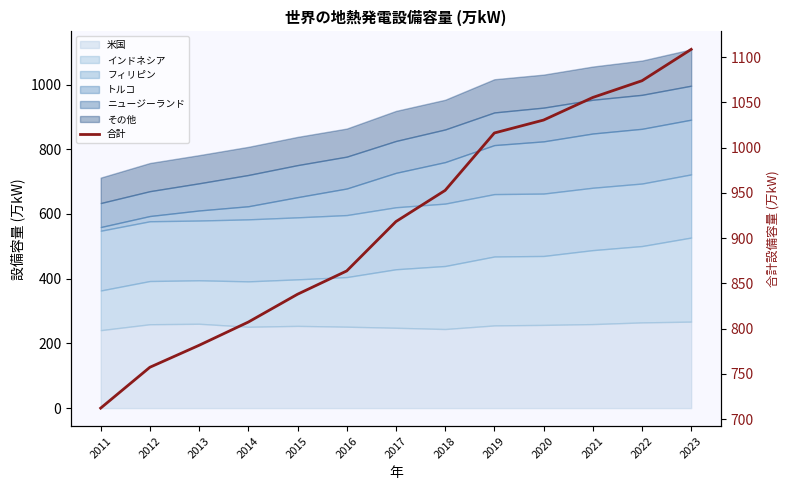

At which category does the chart reach its minimum across all series?

2011